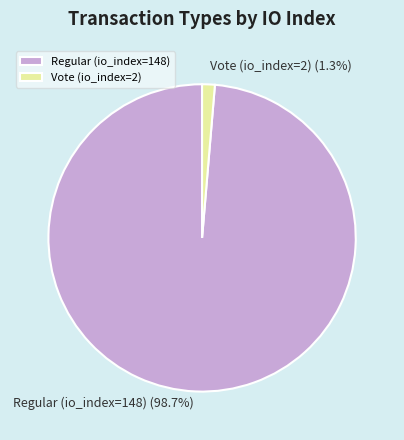

Which slice is the largest?

Regular (io_index=148)